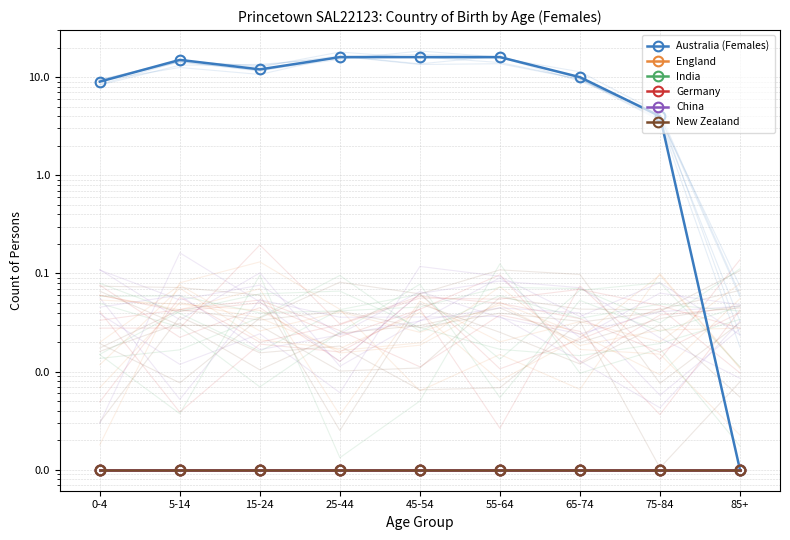

How many series are shown in this chart?

6